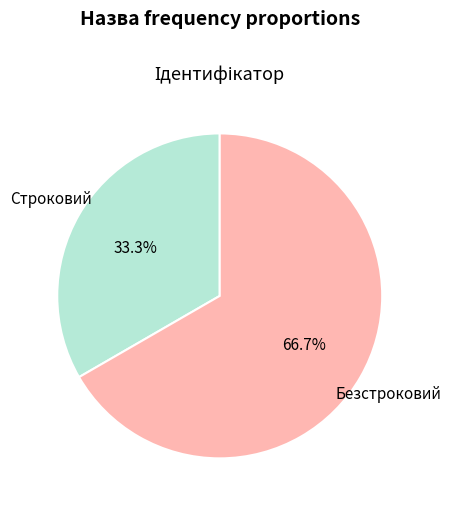

Is there a majority slice in this chart?

Yes